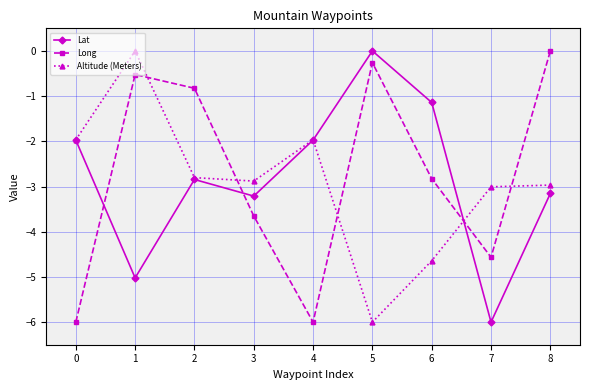

Reading left to right, transcribe all the data shown in this chart.

Lat: -2.0	-5.0	-2.8	-3.2	-2.0	0.0	-1.1	-6.0	-3.2
Long: -6.0	-0.5	-0.8	-3.7	-6.0	-0.3	-2.8	-4.6	0.0
Altitude (Meters): -2.0	0.0	-2.8	-2.9	-2.0	-6.0	-4.6	-3.0	-3.0